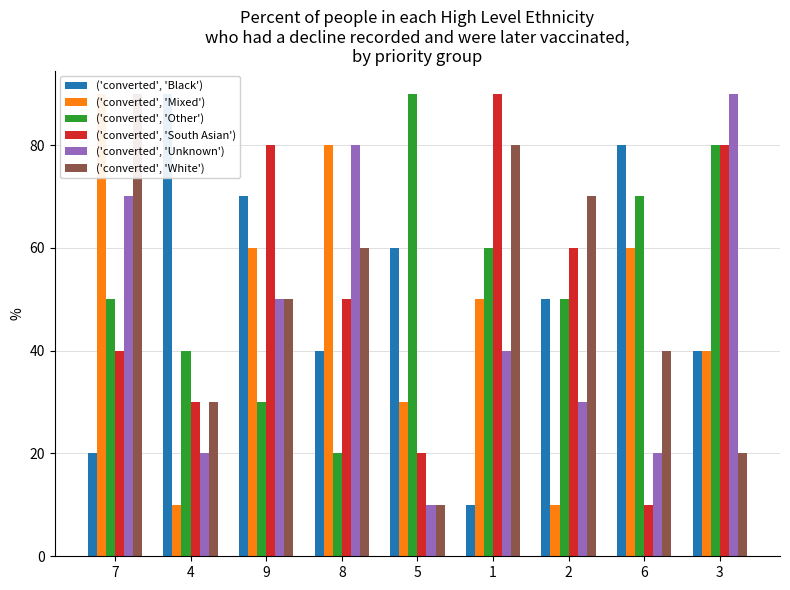

Which series has the largest range (max minus min)?

('converted', 'Black')